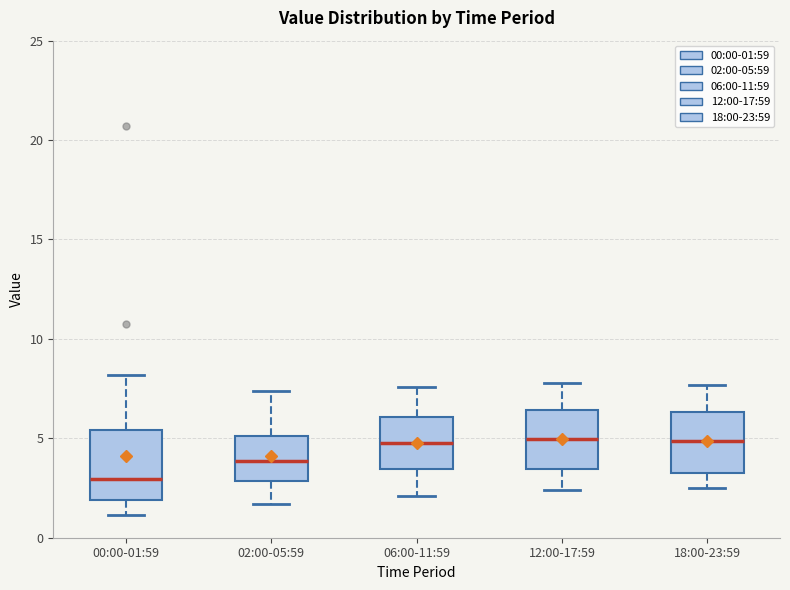

Reading left to right, read every box against the y-axis: the position of its median line, the range the box covers, and the ends of its whiskers. The values are not printed on the chart, so give them approximately, as read against the axis.

00:00-01:59: median 3.0, box 2.0 to 5.5, whiskers 1.0 to 8.0
02:00-05:59: median 4.0, box 3.0 to 5.0, whiskers 1.5 to 7.5
06:00-11:59: median 5.0, box 3.5 to 6.0, whiskers 2.0 to 7.5
12:00-17:59: median 5.0, box 3.5 to 6.5, whiskers 2.5 to 8.0
18:00-23:59: median 5.0, box 3.5 to 6.5, whiskers 2.5 to 7.5